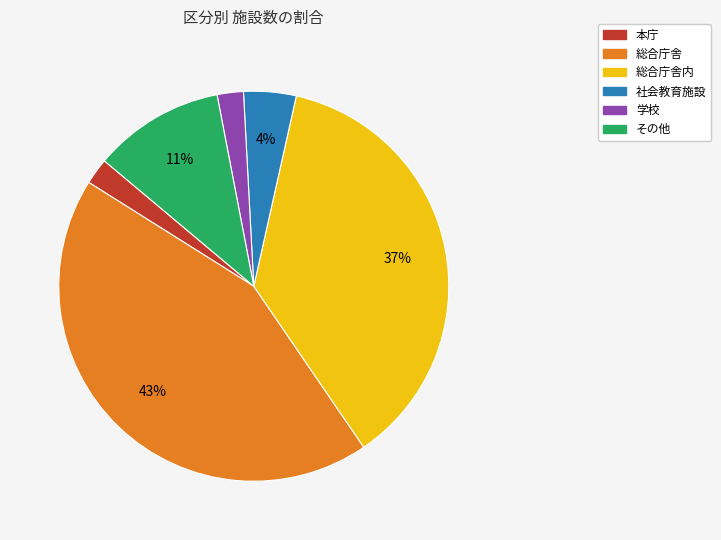

Is there a majority slice in this chart?

No